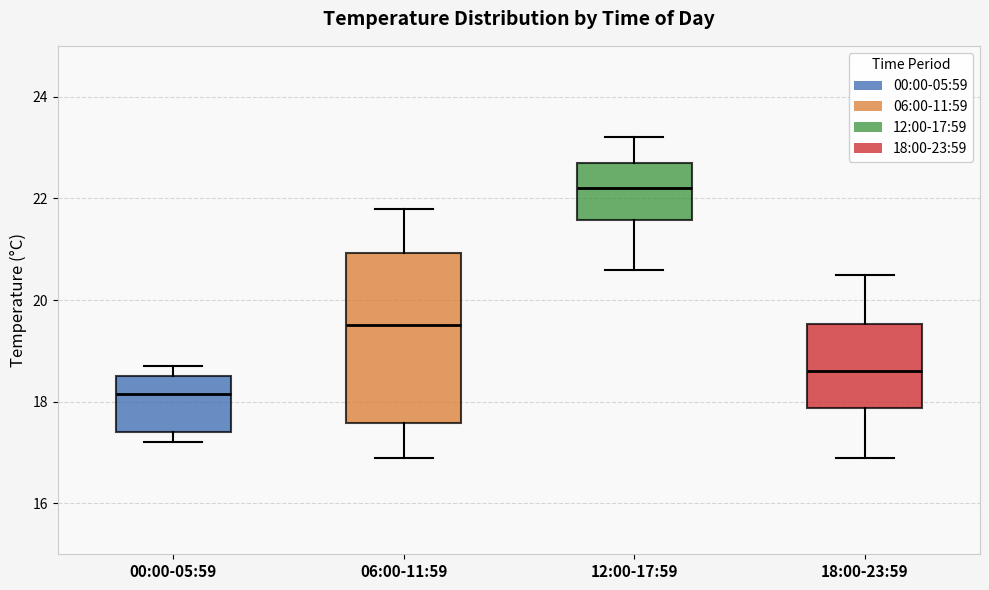

Reading left to right, transcribe this box plot: for each box, give where its median line is, the range the box spans, and where its two whiskers end, as read against the y-axis. The values are not printed on the chart, so give them approximately, as read against the axis.

00:00-05:59: median 18.2, box 17.4 to 18.6, whiskers 17.2 to 18.8
06:00-11:59: median 19.6, box 17.6 to 21.0, whiskers 17.0 to 21.8
12:00-17:59: median 22.2, box 21.6 to 22.8, whiskers 20.6 to 23.2
18:00-23:59: median 18.6, box 17.8 to 19.6, whiskers 17.0 to 20.6